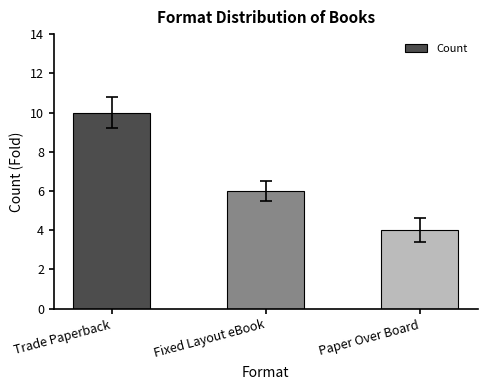

What is the change in value from Trade Paperback to Paper Over Board?

-6